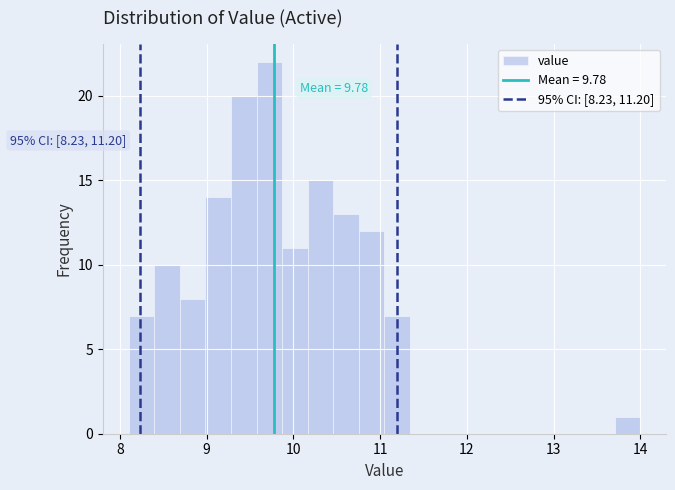

Read against the x-axis, roughly where is the centre of the tallest bar?

9.7